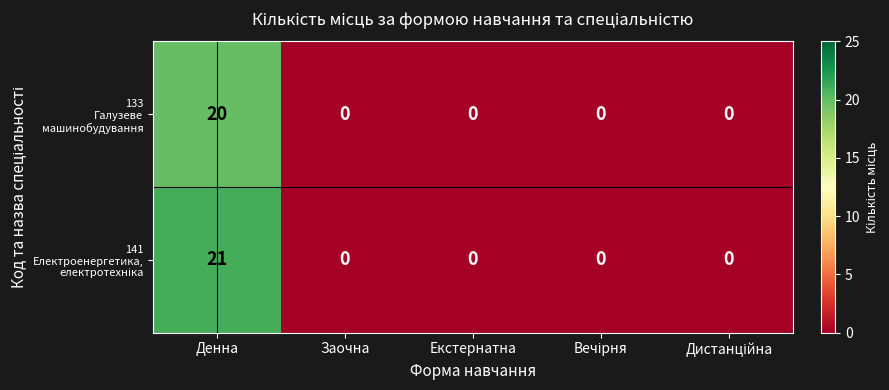

At which category is the sum across all series the highest?

Денна